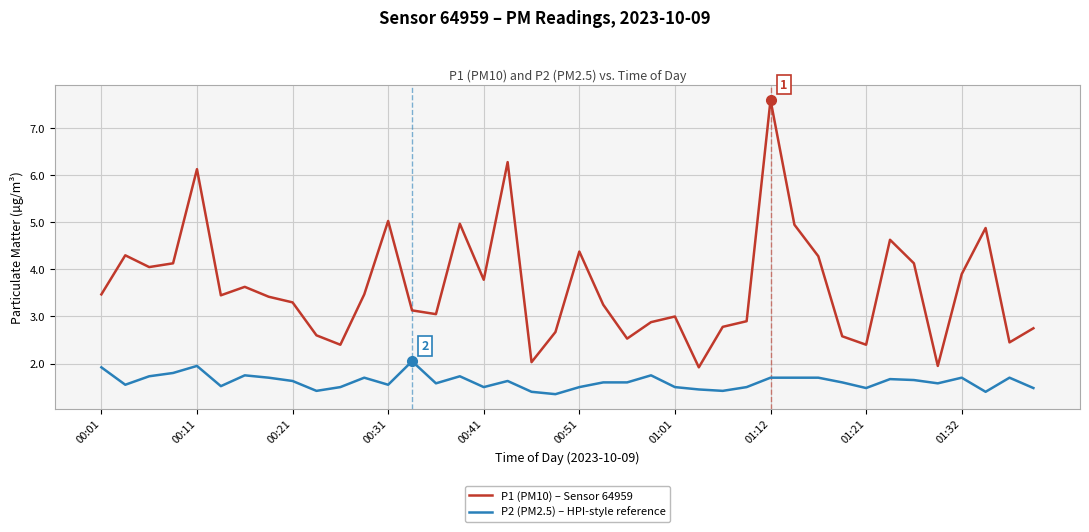

Rank the series by their average value, from lowest to highest.

P2 (PM2.5) – HPI-style reference, P1 (PM10) – Sensor 64959